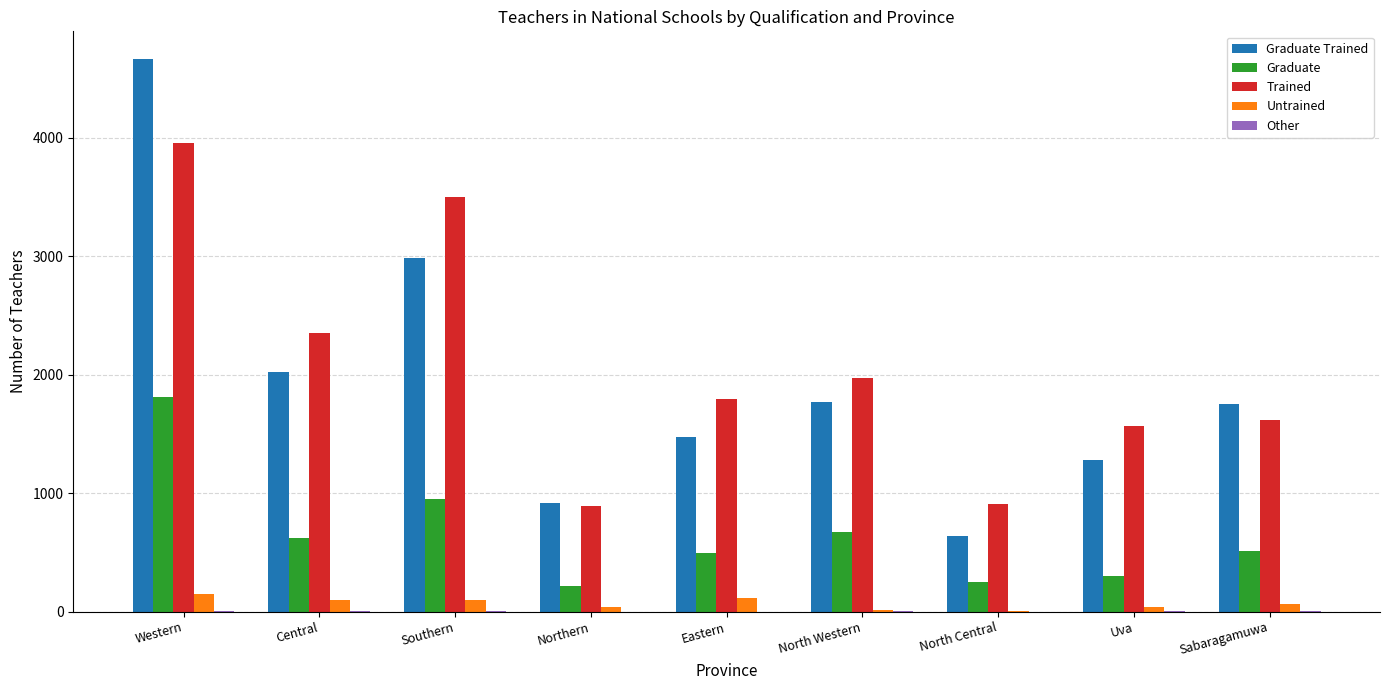

Are the bars horizontal?

No